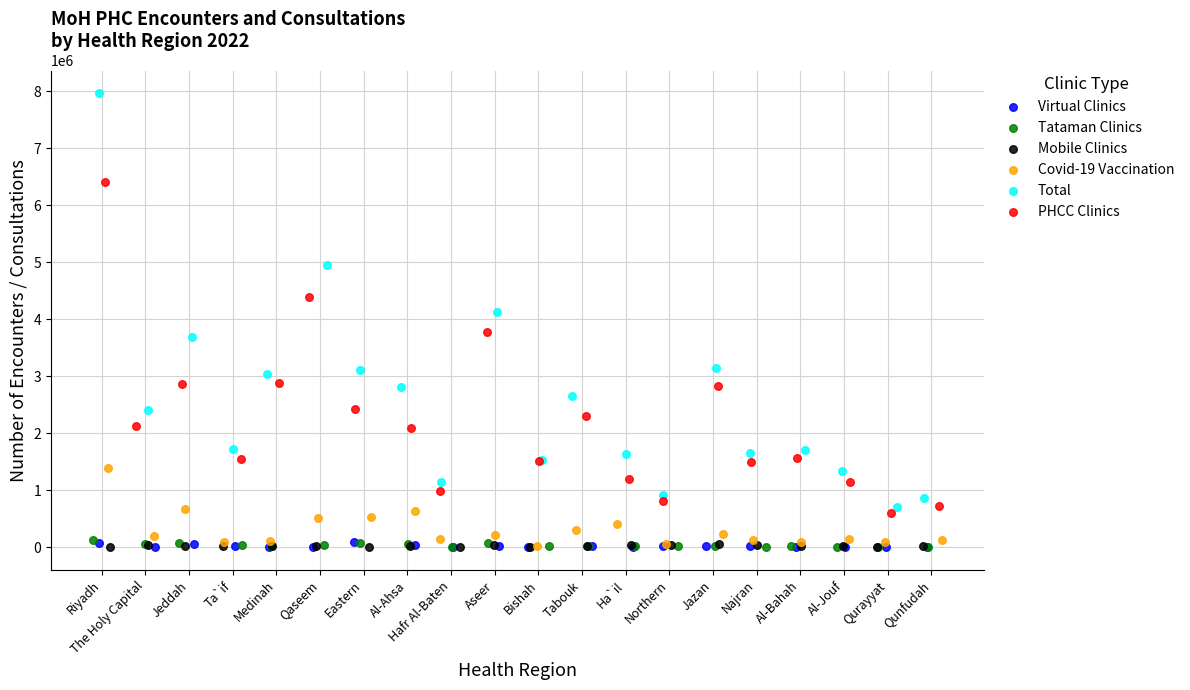

Which series has the widest spread of Y values?

Total